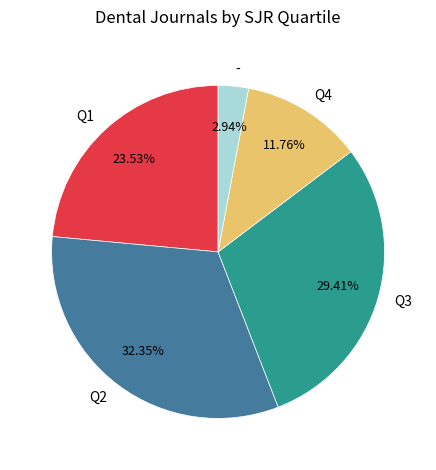

What percentage is NOT represented by -?

97.1%